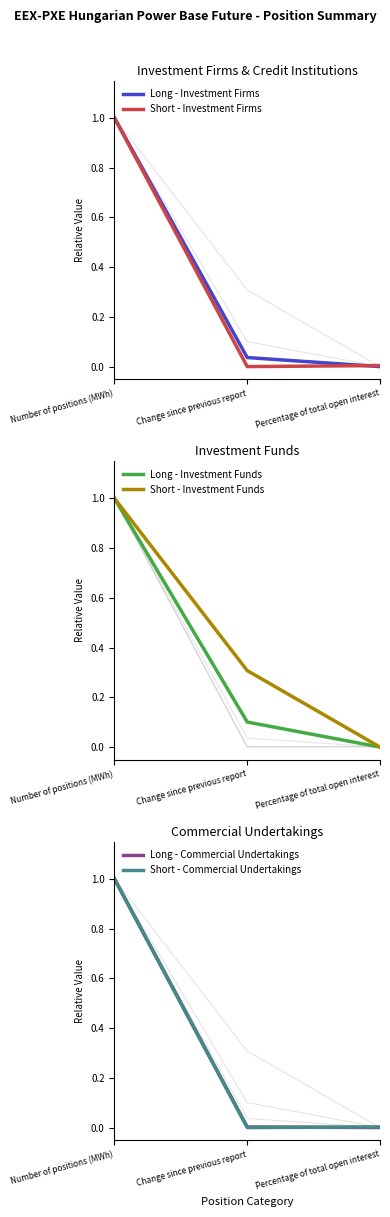

Which series has the largest range (max minus min)?

Long - Investment Firms